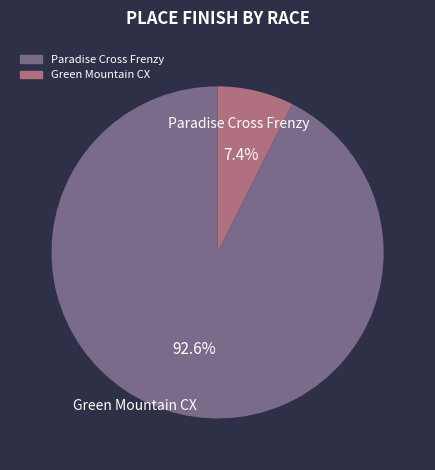

How many slices are in this pie chart?

2